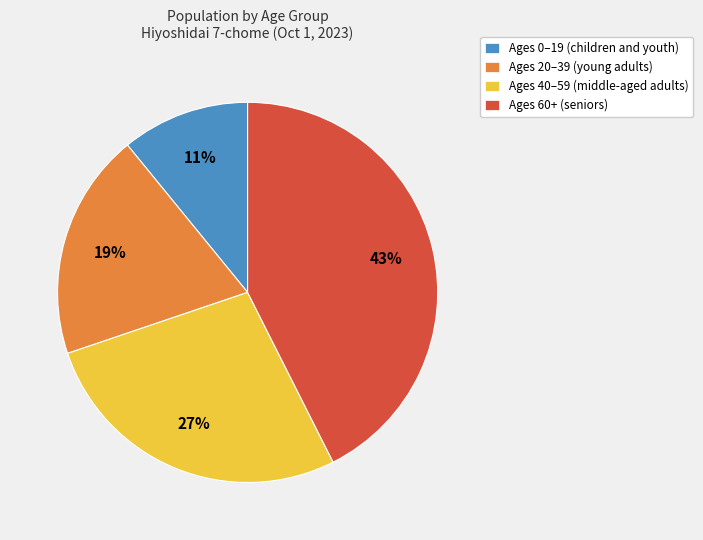

Is there a majority slice in this chart?

No